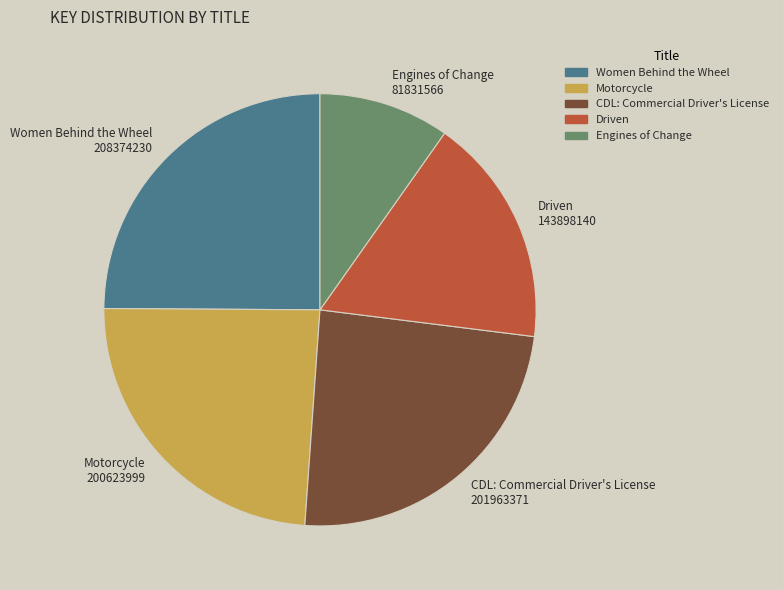

Does Engines of Change represent more than half of the total?

No